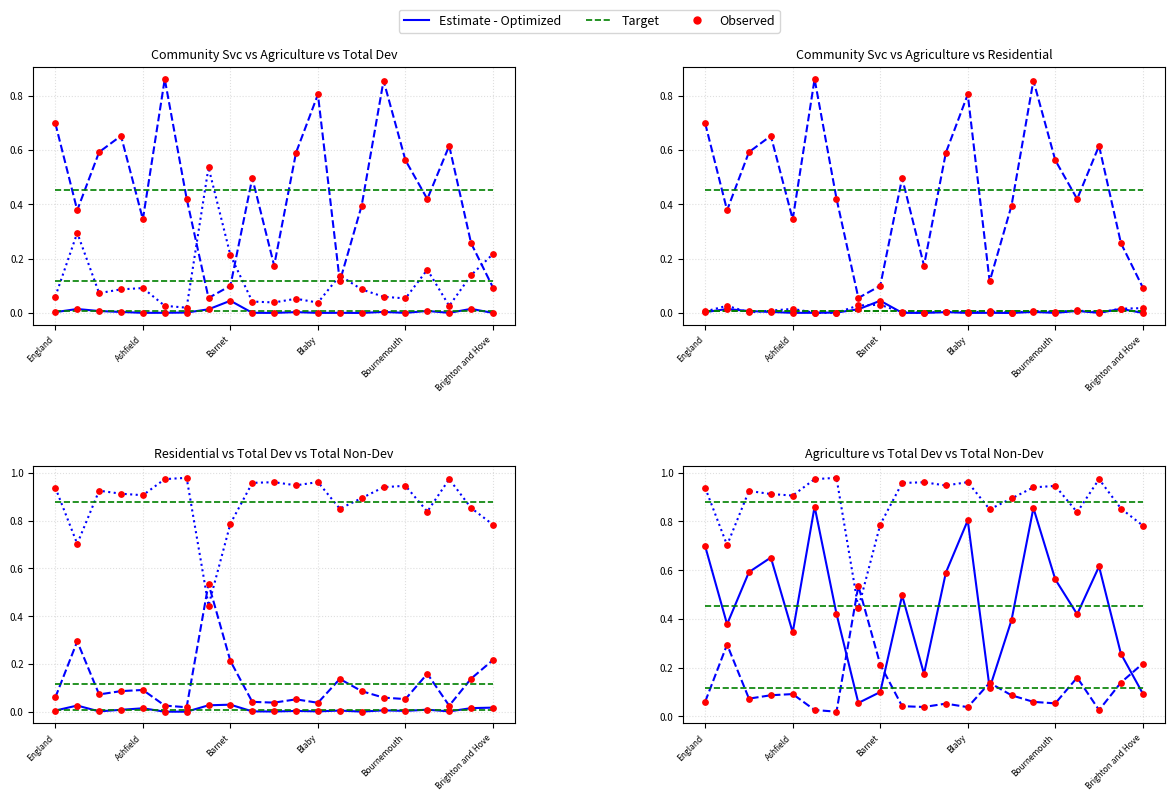

Which series reaches the minimum Y coordinate?

Community Service